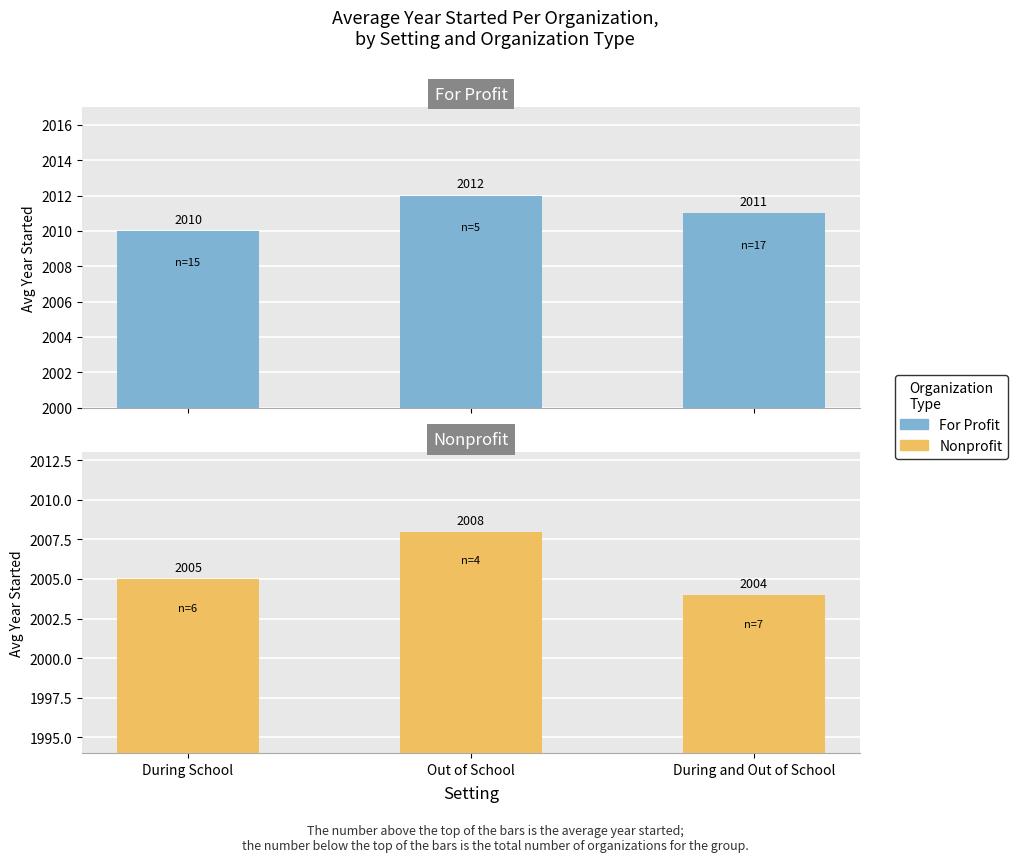

Where does the Nonprofit series first go above 2005?

Out of School